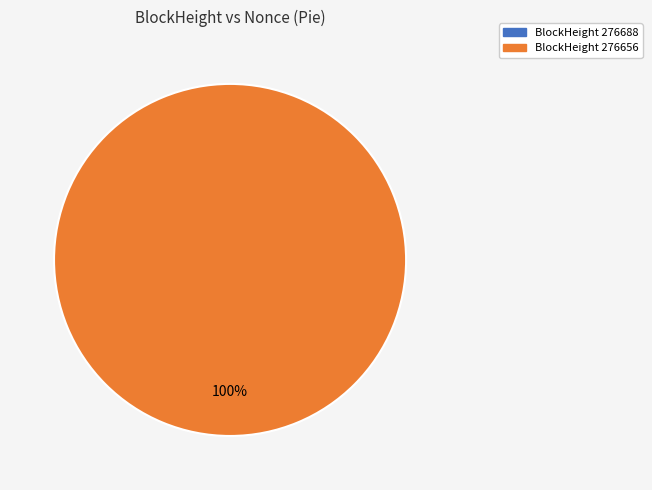

To the nearest percent, what is the difference between the 276688 and 276656 slice percentages?

100%